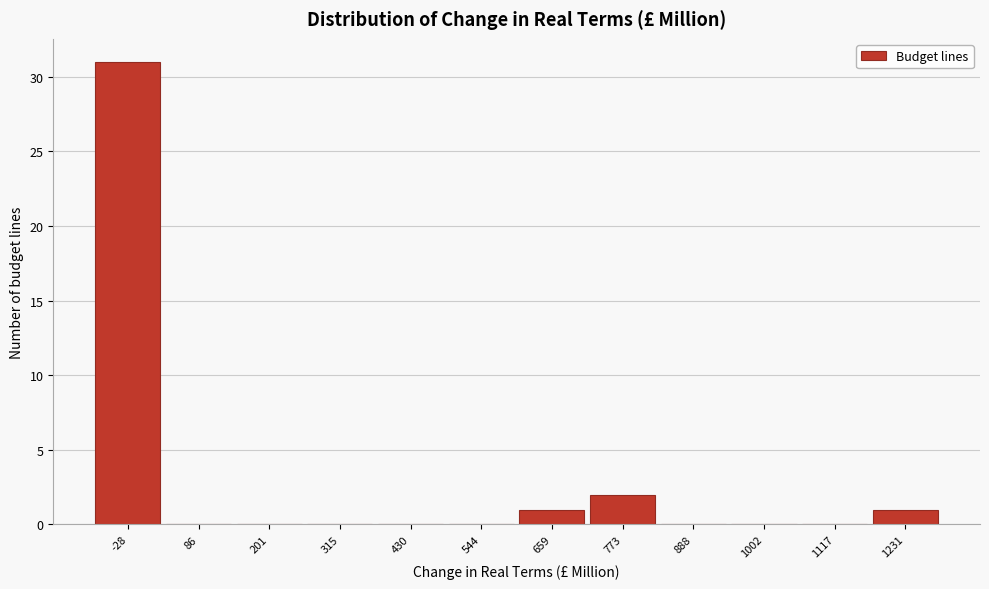

Reading left to right, transcribe all the data shown in this chart.

-28=31	86=0	201=0	315=0	430=0	544=0	659=1	773=2	888=0	1002=0	1117=0	1231=1